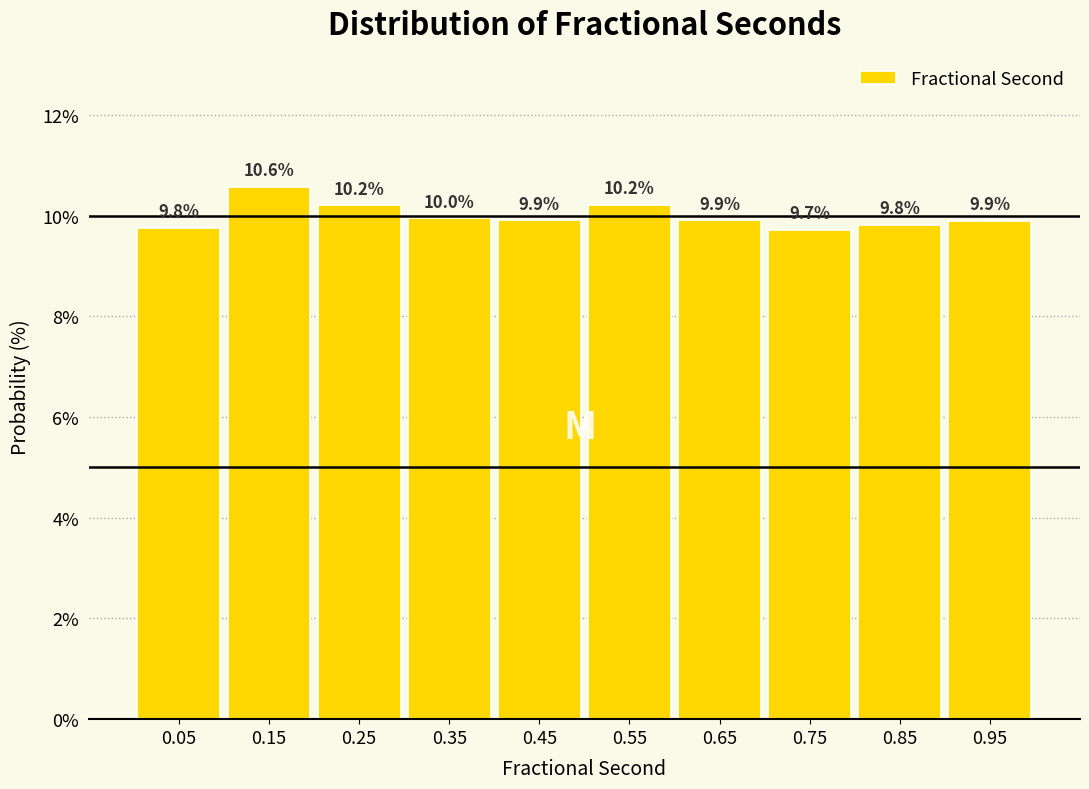

Reading left to right, transcribe this chart: for each bar, give the range it covers on the x-axis and its height.

0.0 to 0.1: 9.8
0.1 to 0.2: 10.6
0.2 to 0.3: 10.2
0.3 to 0.4: 10.0
0.4 to 0.5: 9.9
0.5 to 0.6: 10.2
0.6 to 0.7: 9.9
0.7 to 0.8: 9.7
0.8 to 0.9: 9.8
0.9 to 1.0: 9.9